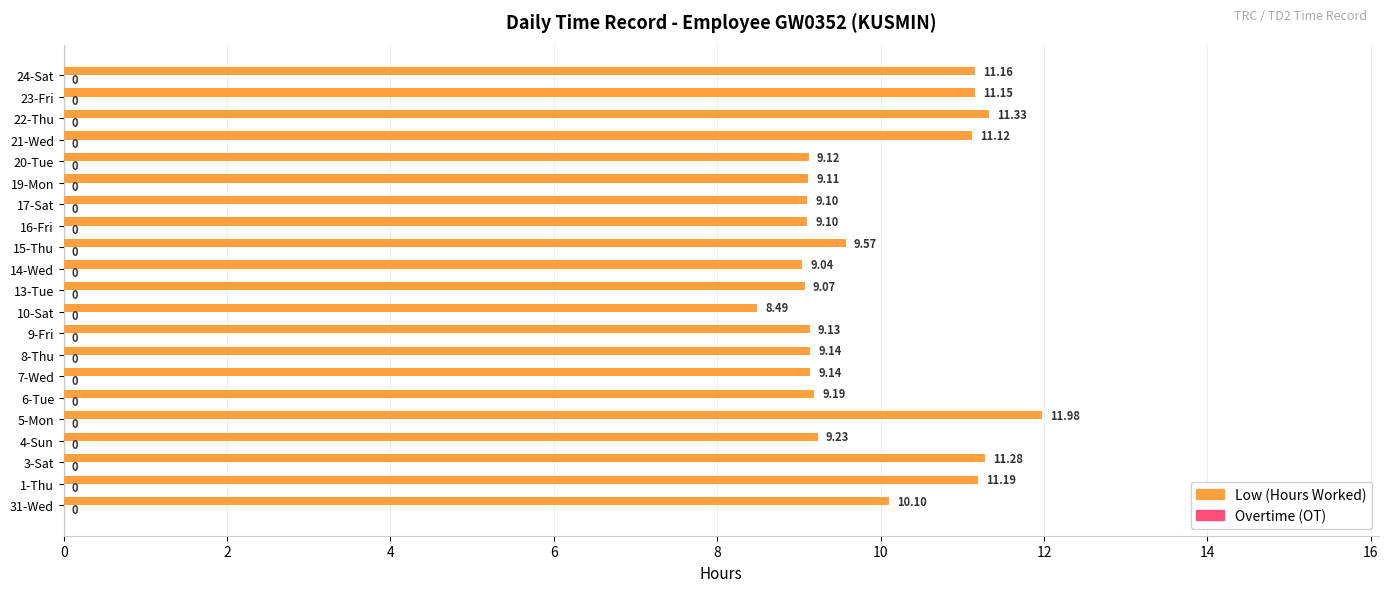

What is the ratio of the value at 19-Mon to the value at 1-Thu?

0.8